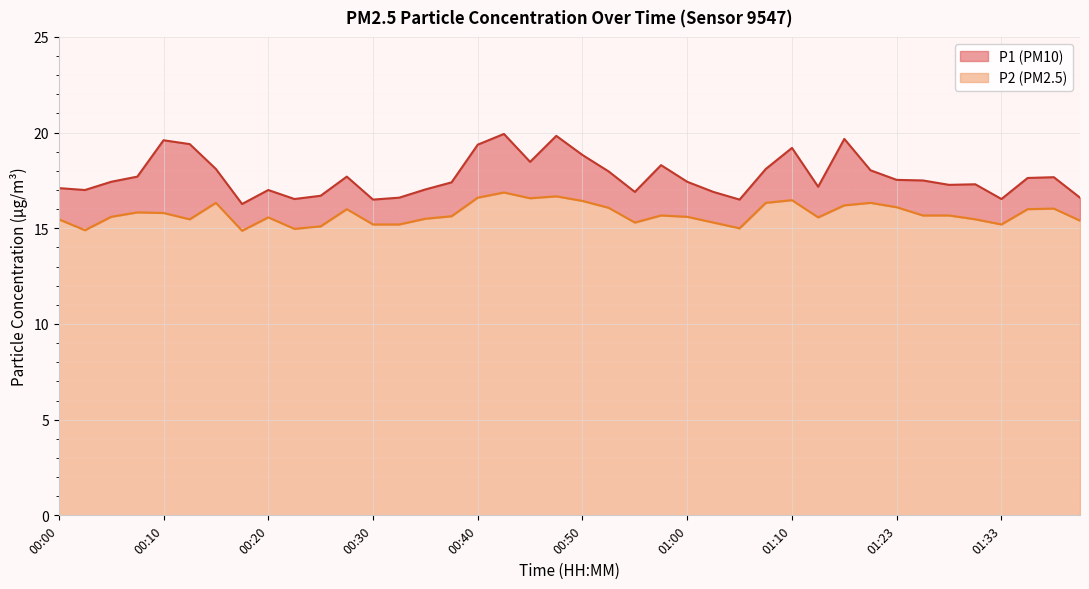

What is the difference between the P1 values at 01:15 and 01:31?

2.4